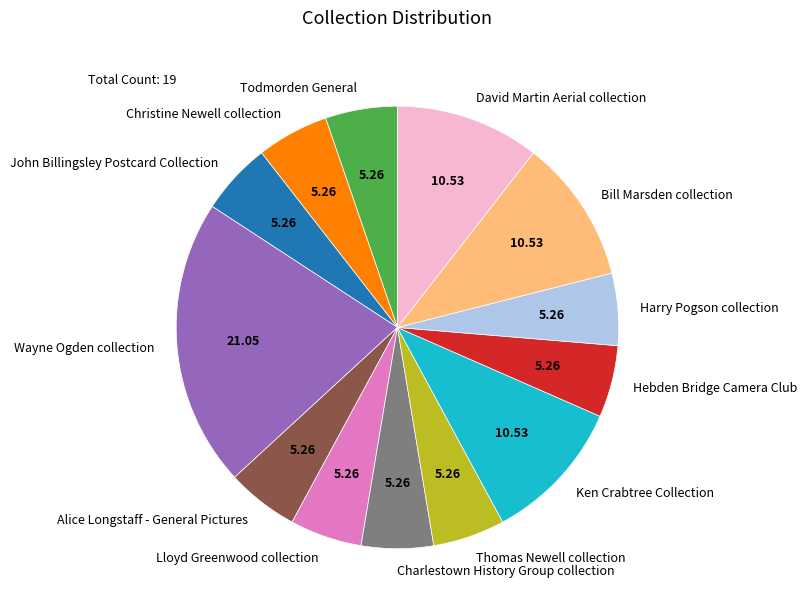

Does David Martin Aerial collection account for over 50% of the chart?

No